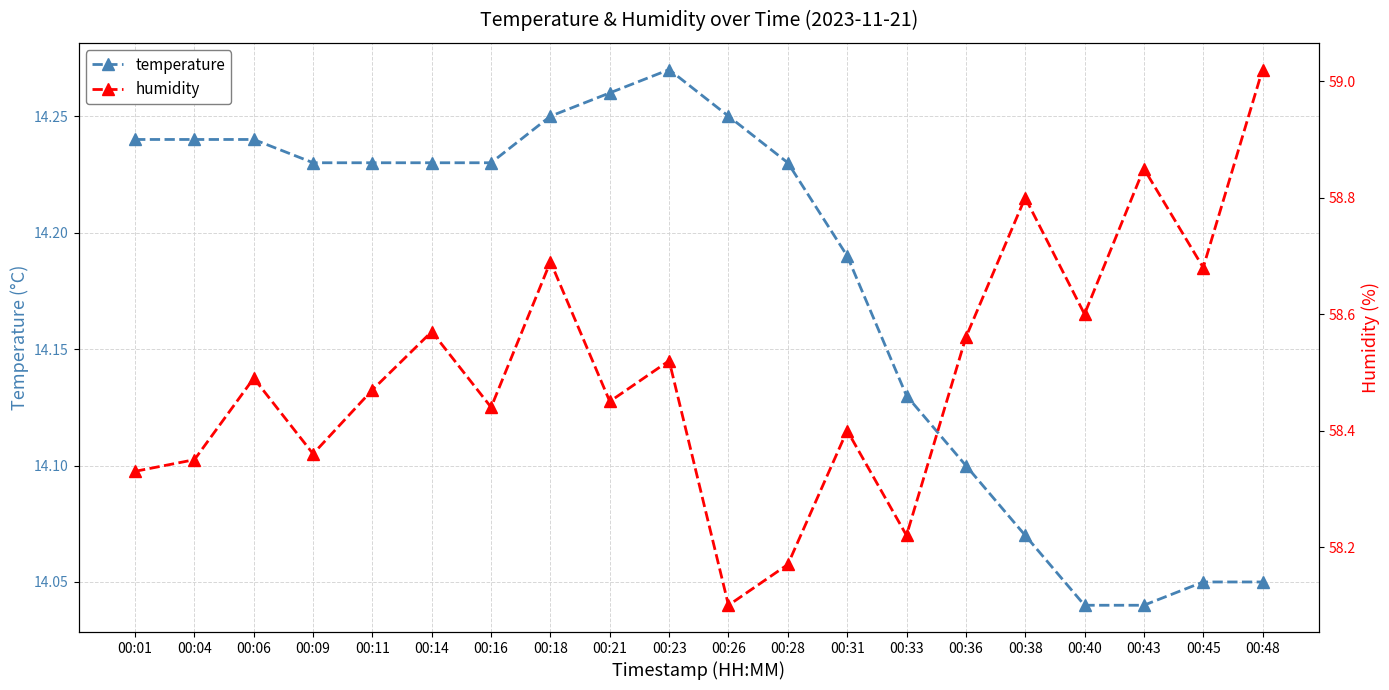

At which category does humidity reach its first local peak?

00:06